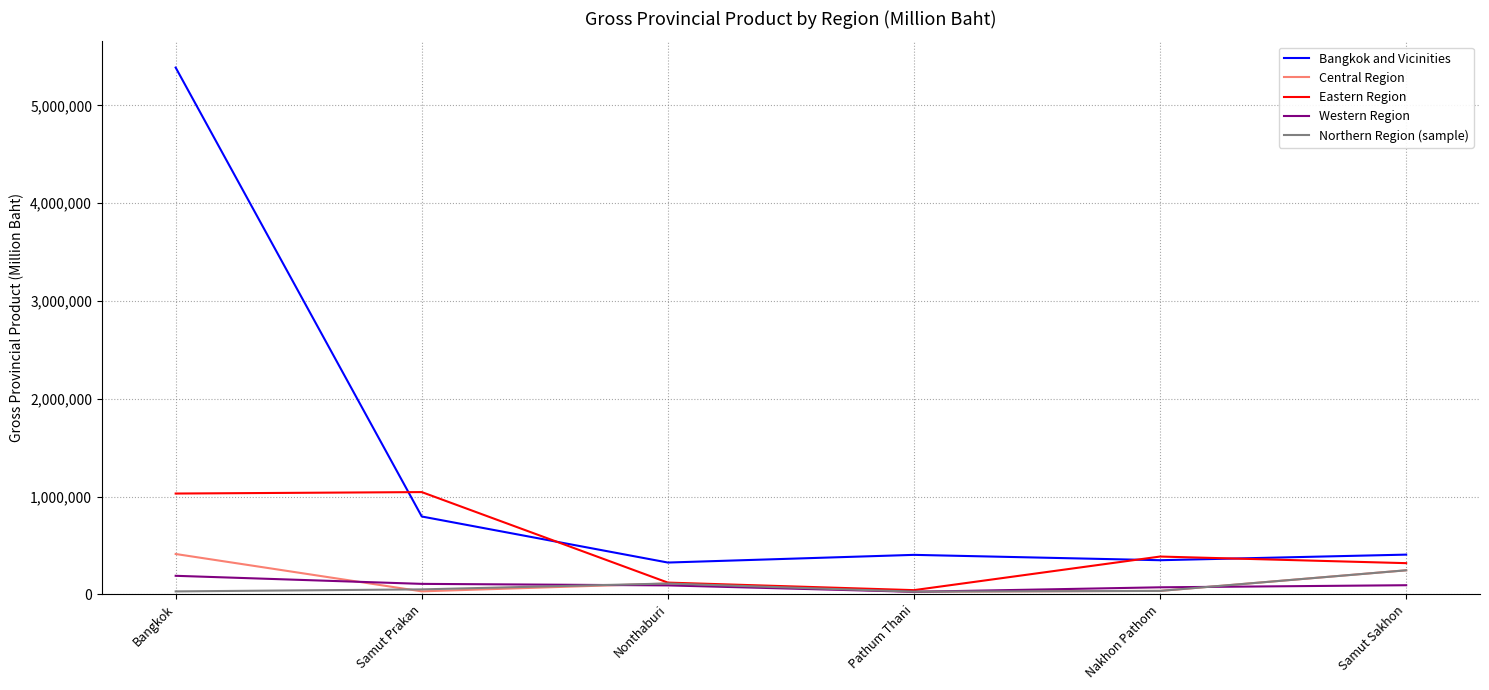

What is the sum of the Western Region values at Bangkok and Nonthaburi?

281282